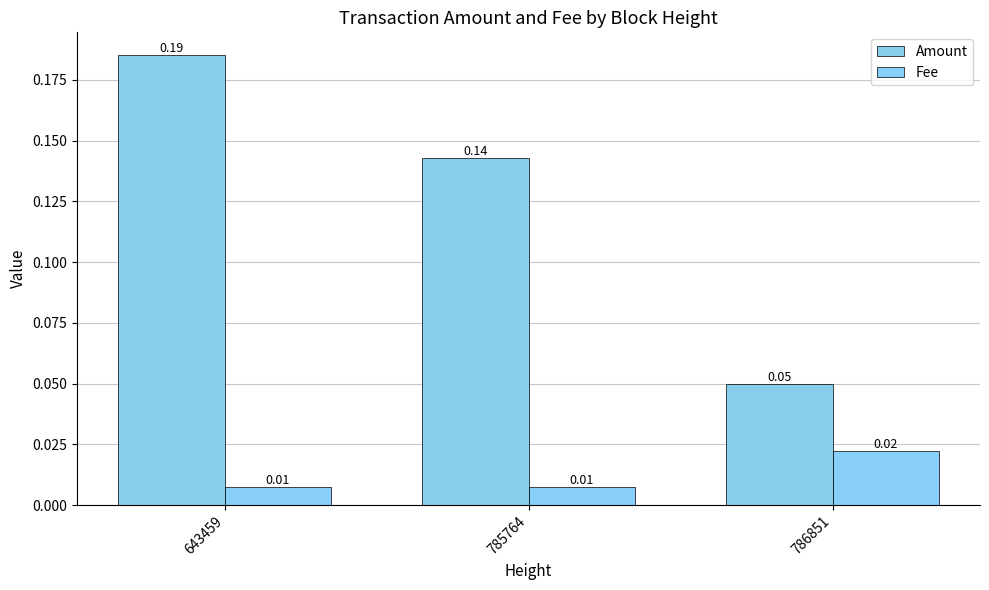

Are the bars grouped side by side (vs. stacked)?

Yes